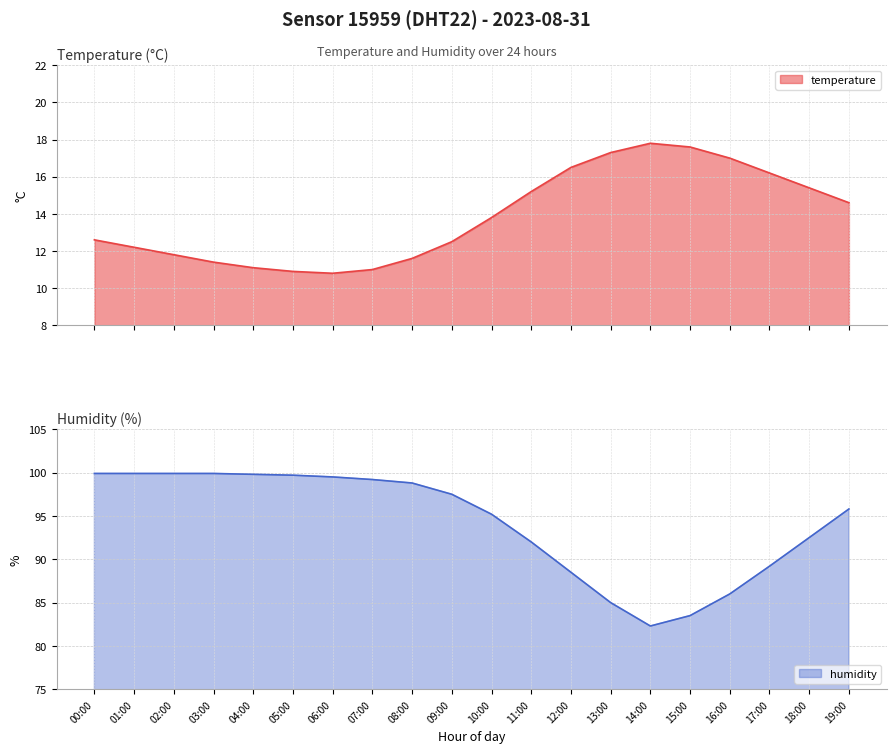

What is the sum of the humidity values at 06:00 and 19:00?

195.3